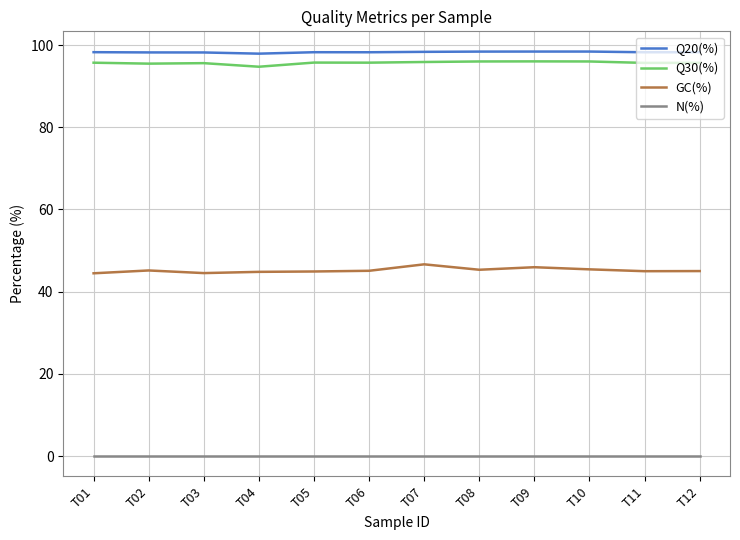

Count the number of data series in this chart.

4